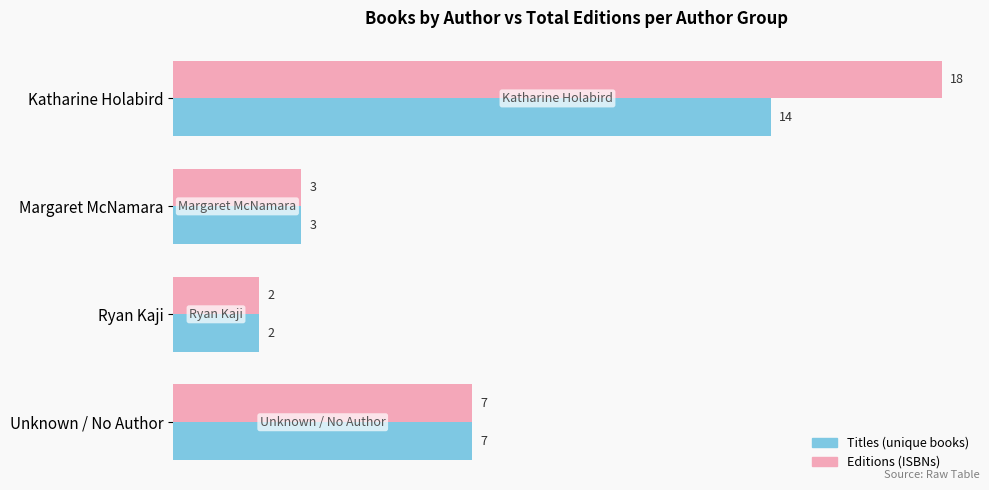

What is the total value across all series at Katharine Holabird?

32